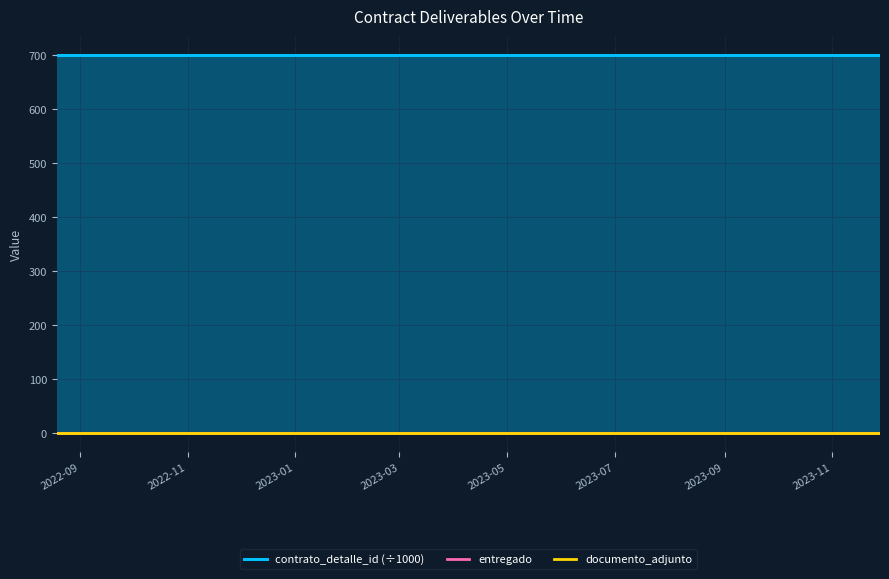

The documento_adjunto series shows 0.2 at 2022-09. True or false?

False